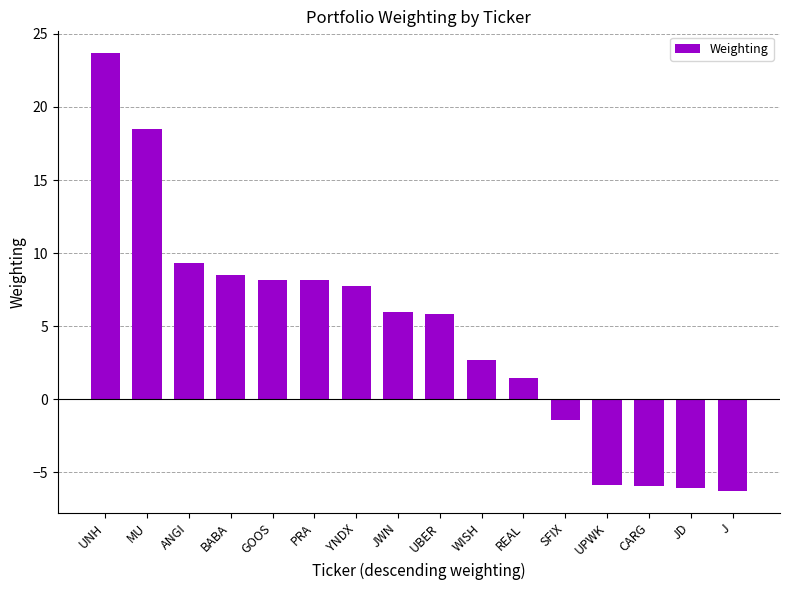

What is the value of the 5th bar from the left?

8.2